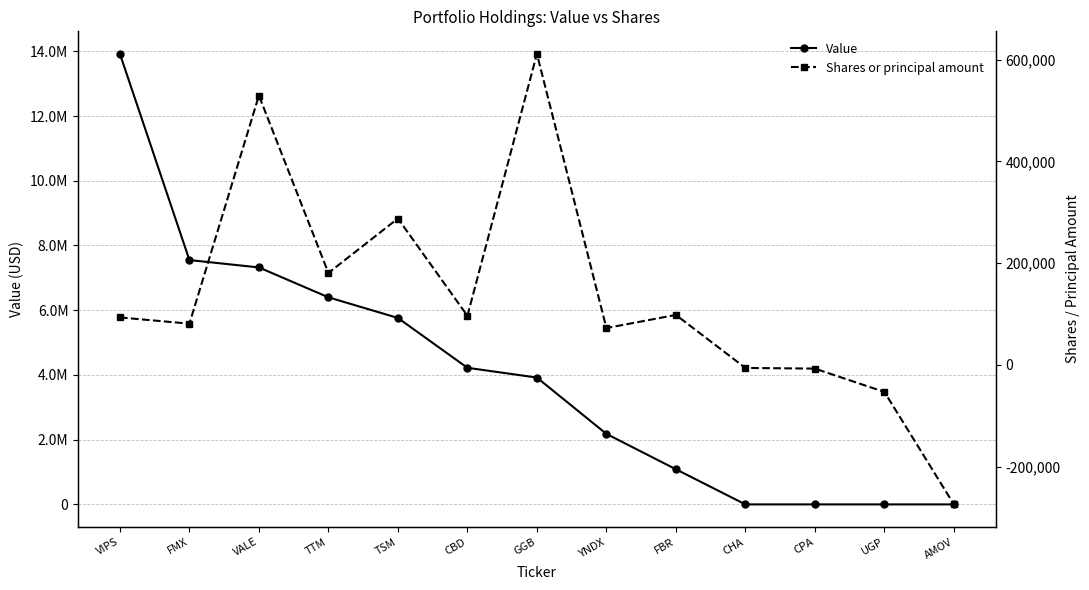

What is the sum of all Shares or principal amount values?

1709647